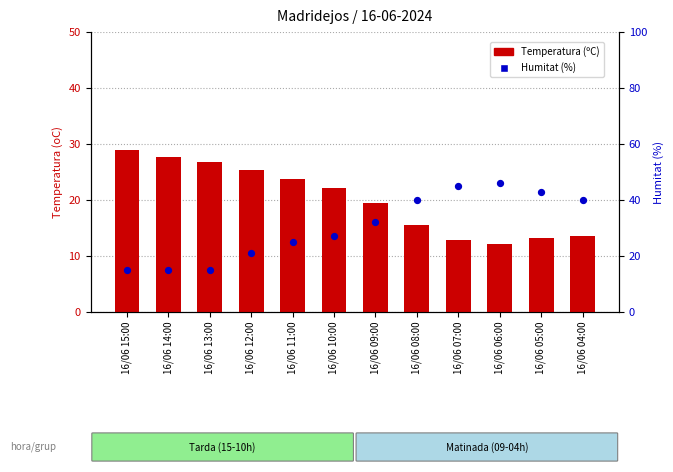

Is the value of Temperatura (ºC) at 16/06 05:00 greater than the value of Humitat (%) at 16/06 08:00?

No